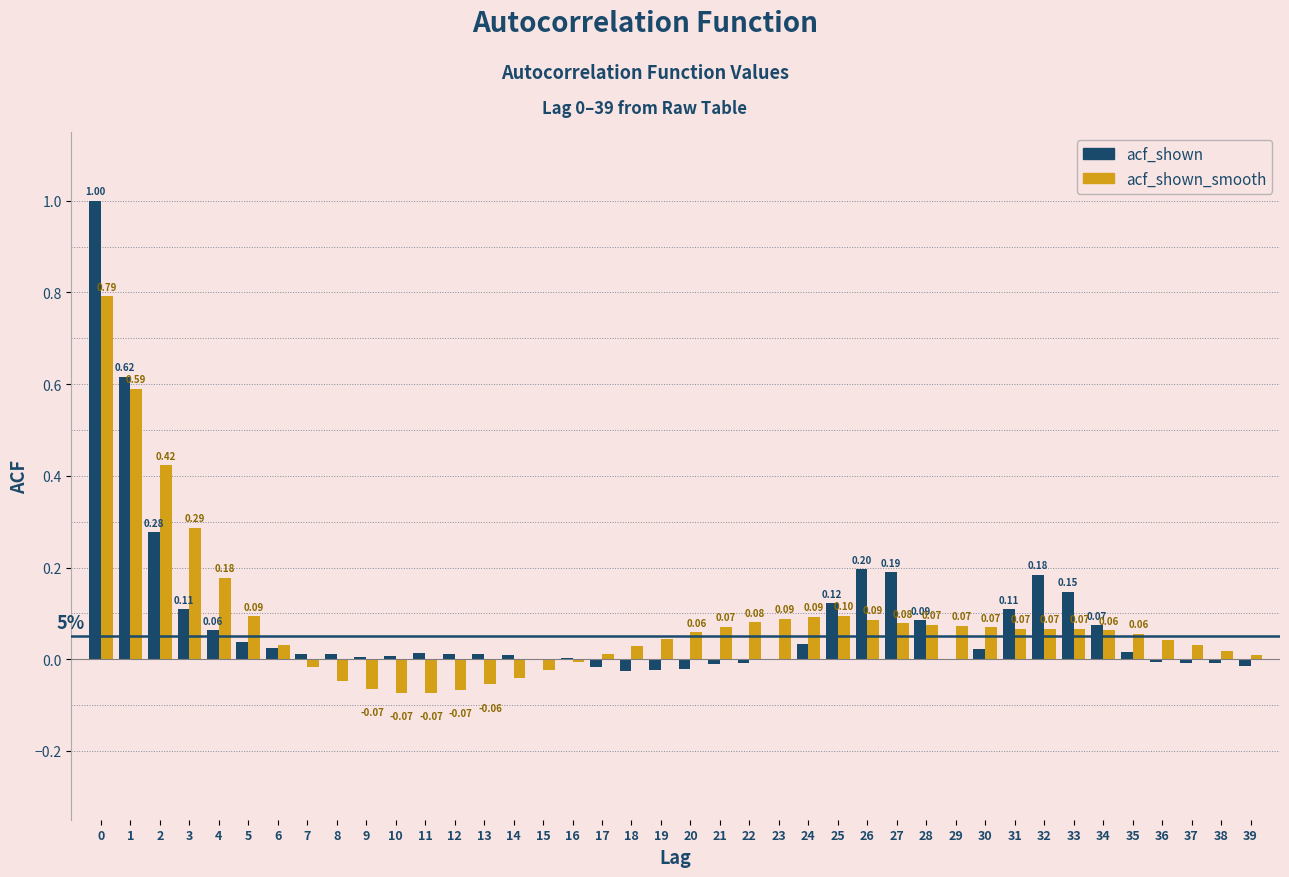

Between 18 and 29, which series saw the biggest shift?

acf_shown_smooth